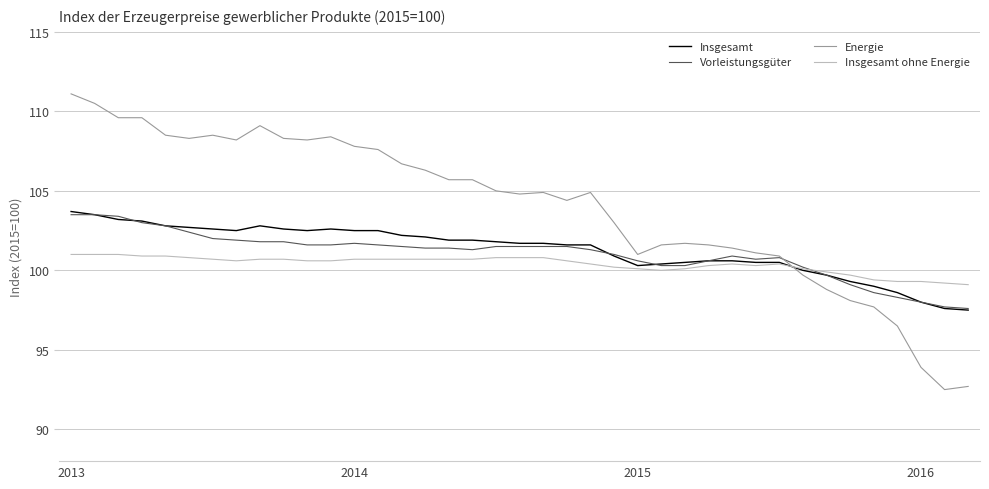

What is the smallest value displayed?

92.5